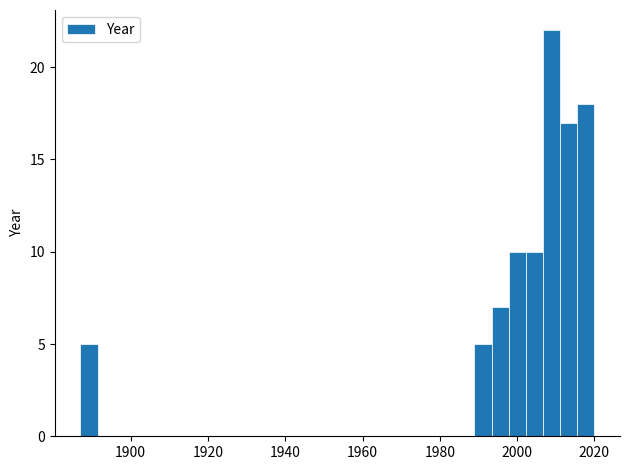

Around what value on the x-axis is the tallest bar? Give the approximate position of its centre, as read against the axis.

2008